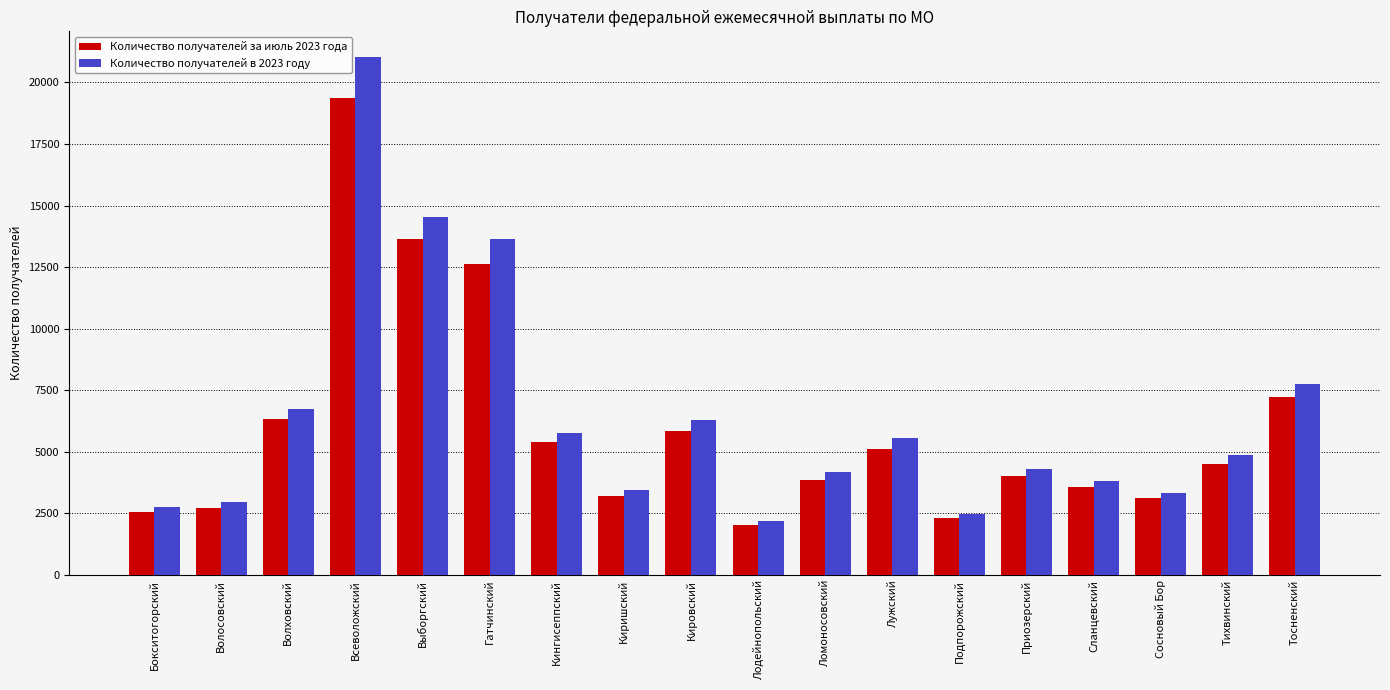

Is the value of Количество получателей в 2023 году at Всеволожский greater than the value of Количество получателей за июль 2023 года at Лодейнопольский?

Yes